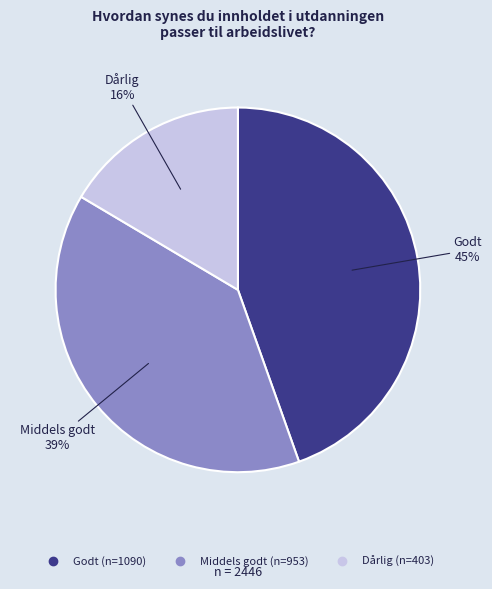

Combined, do Godt and Dårlig account for over 50%?

Yes